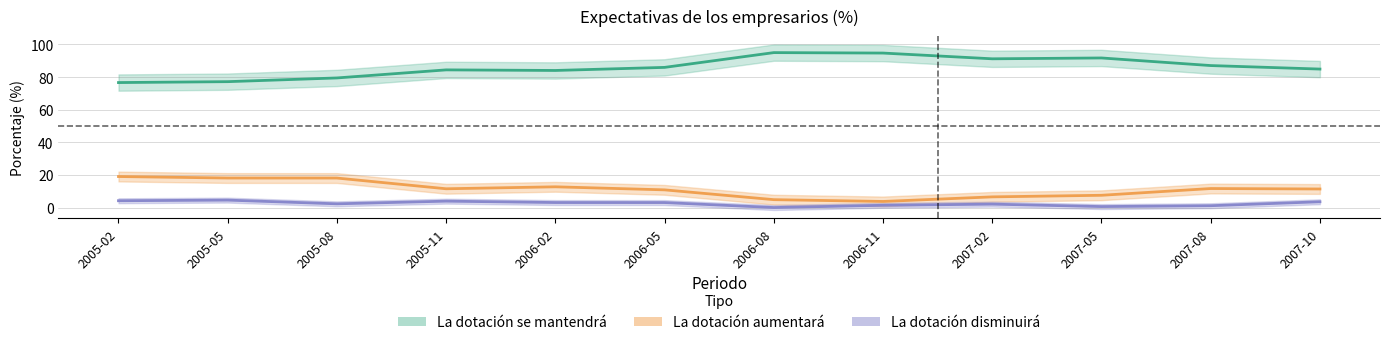

True or false: La dotacion aumentara and La dotacion disminuira cross at least once.

False